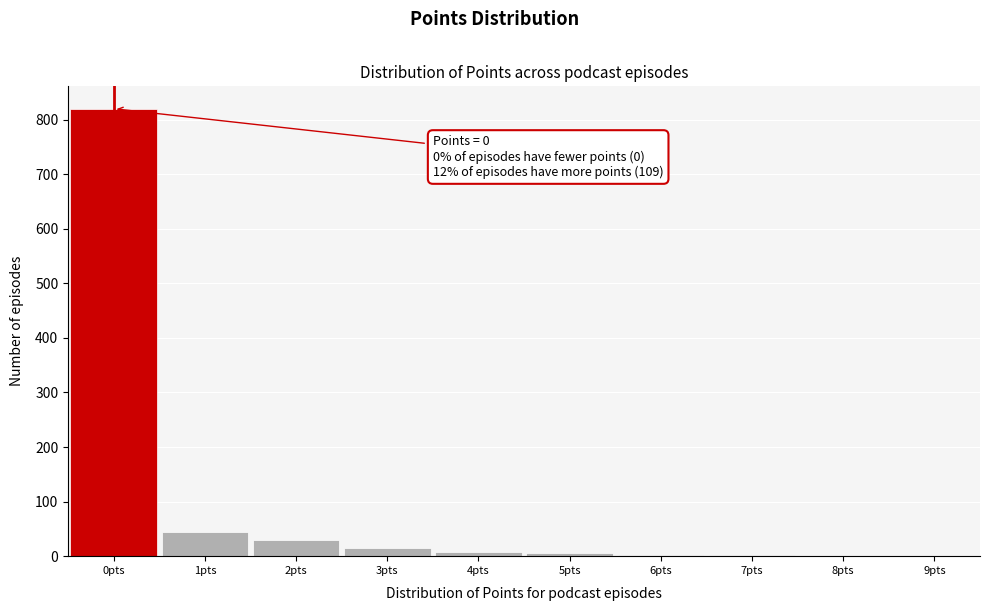

Over which range of the x-axis is the bar tallest?

-0.5 to 0.5